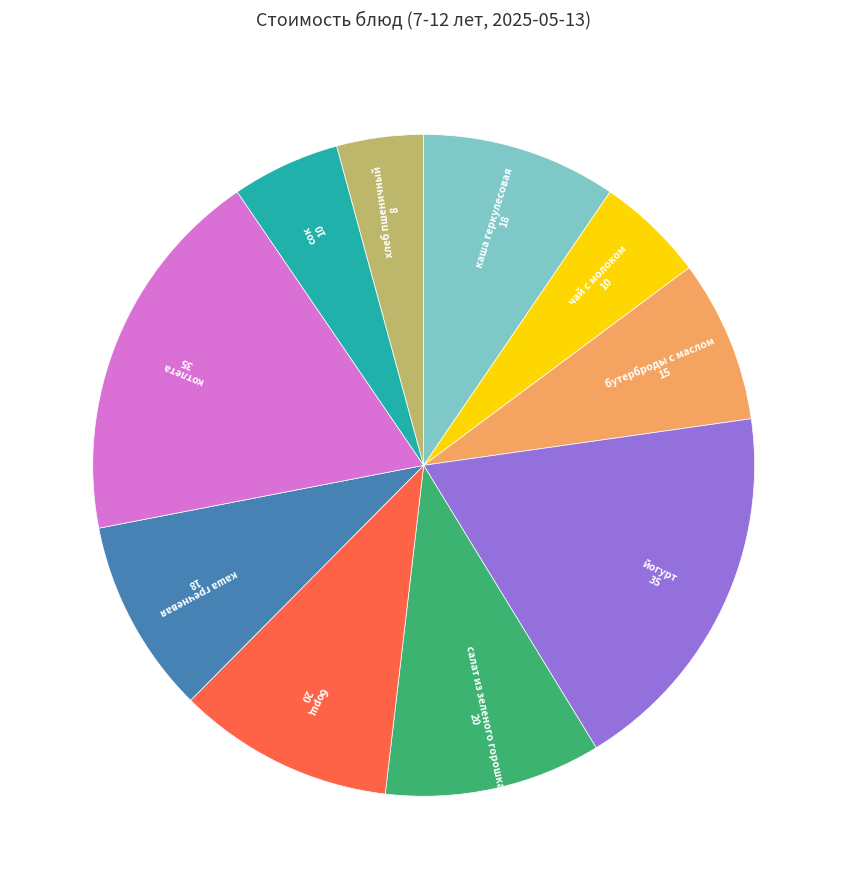

Is there a majority slice in this chart?

No